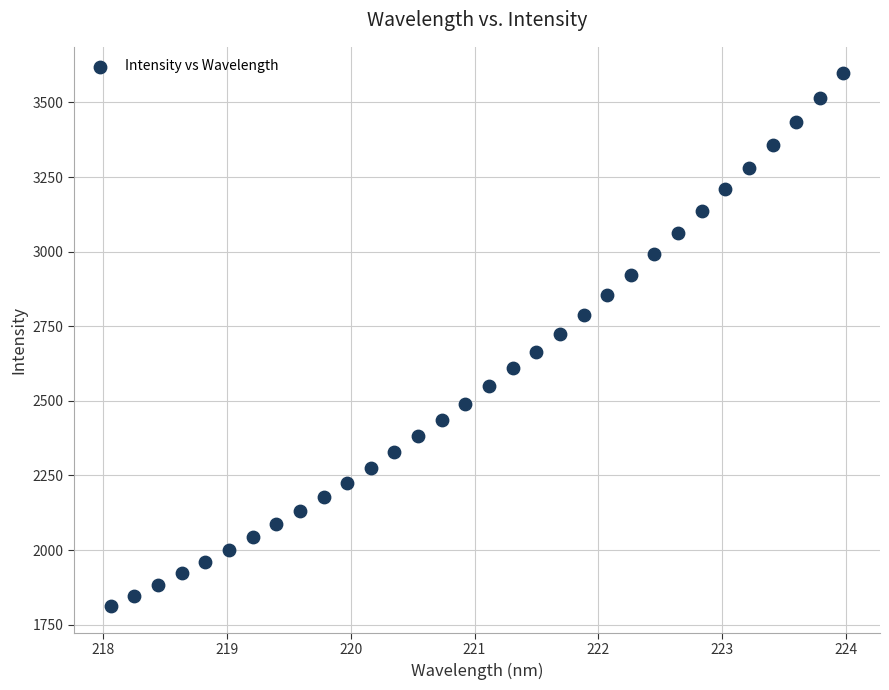

What is the range of X values (max minus min)?

5.9